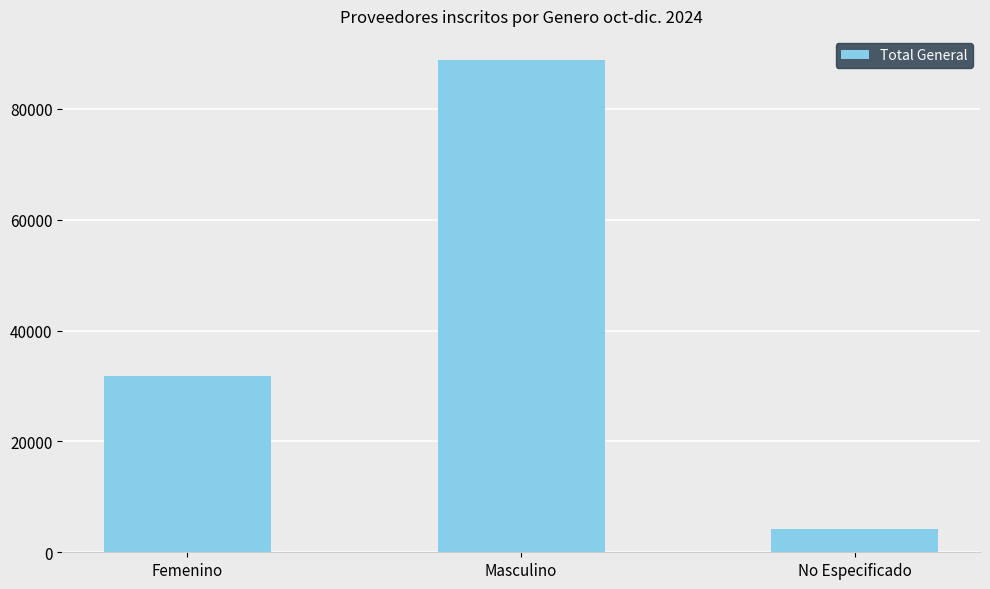

What is the difference between the maximum and minimum values?

84577